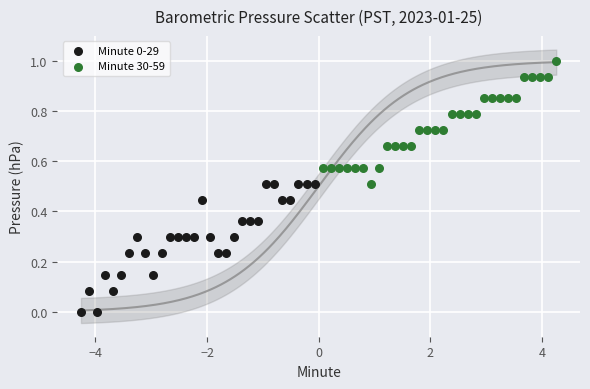

Which series contains the highest Y value?

Minute 30-59